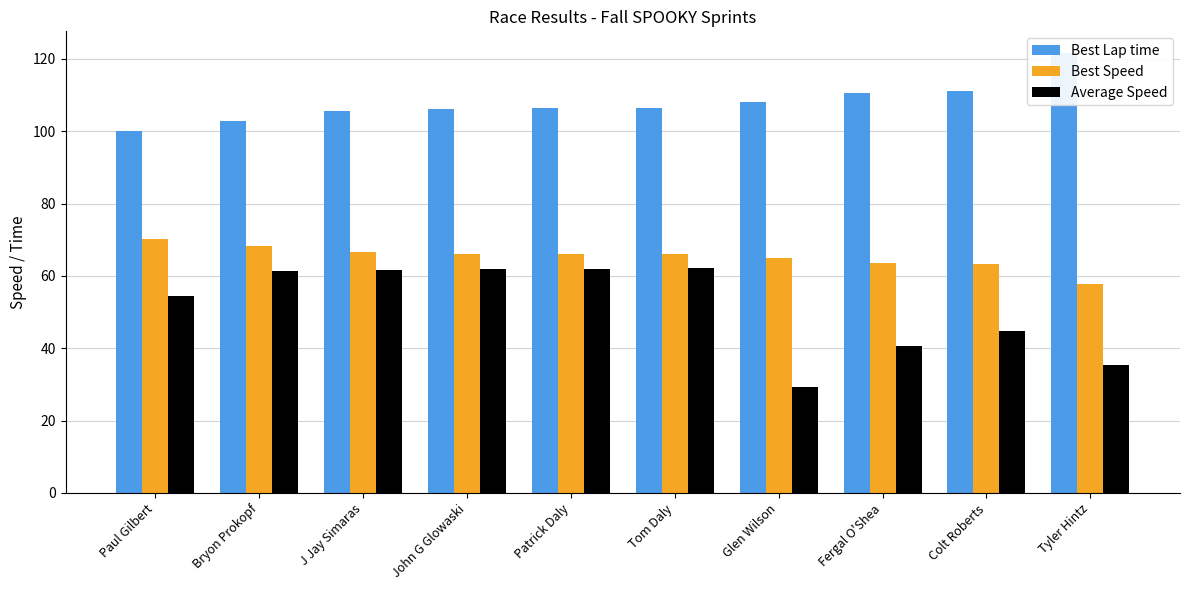

Where does the Average Speed series first go above 61?

Bryon Prokopf